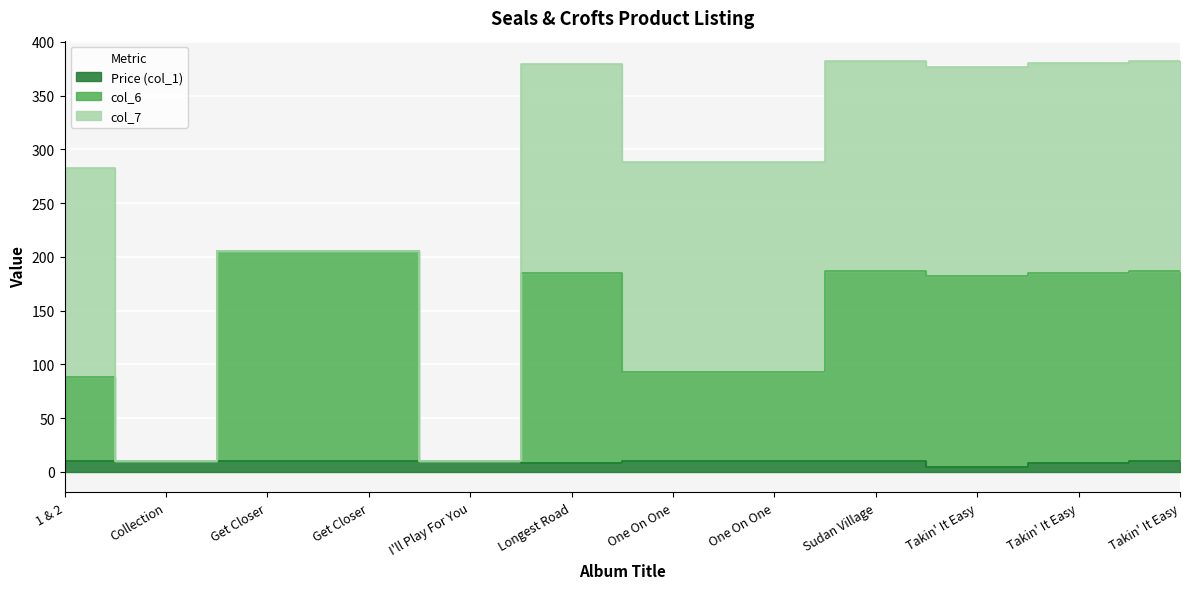

What is the smallest value displayed?

5.0